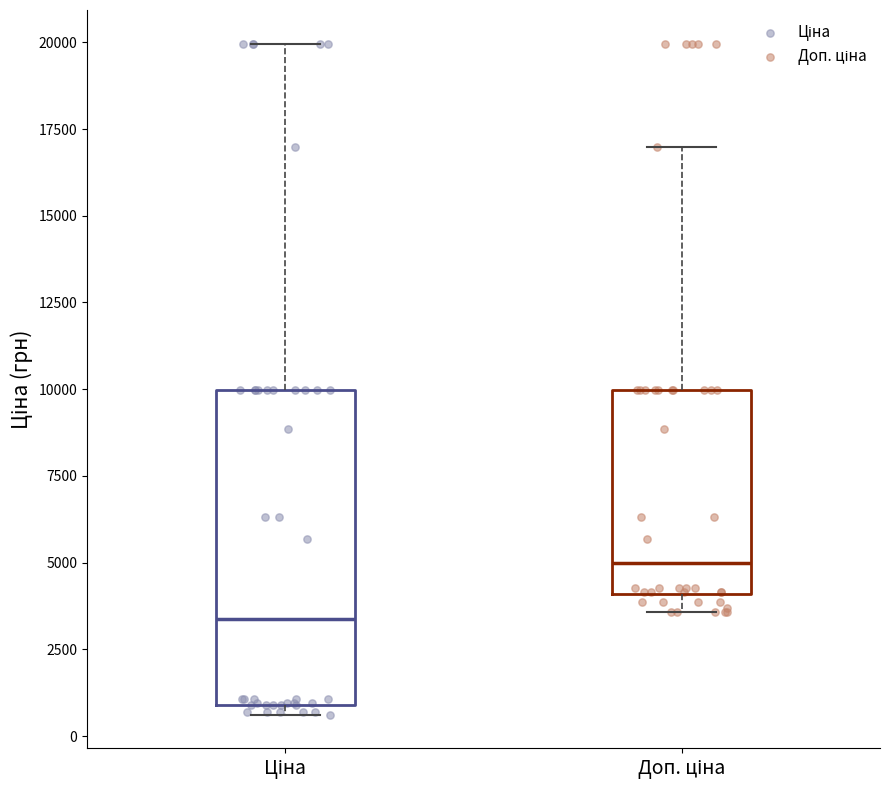

Comparing the boxes themselves (not the whiskers), which one is the tallest?

Ціна